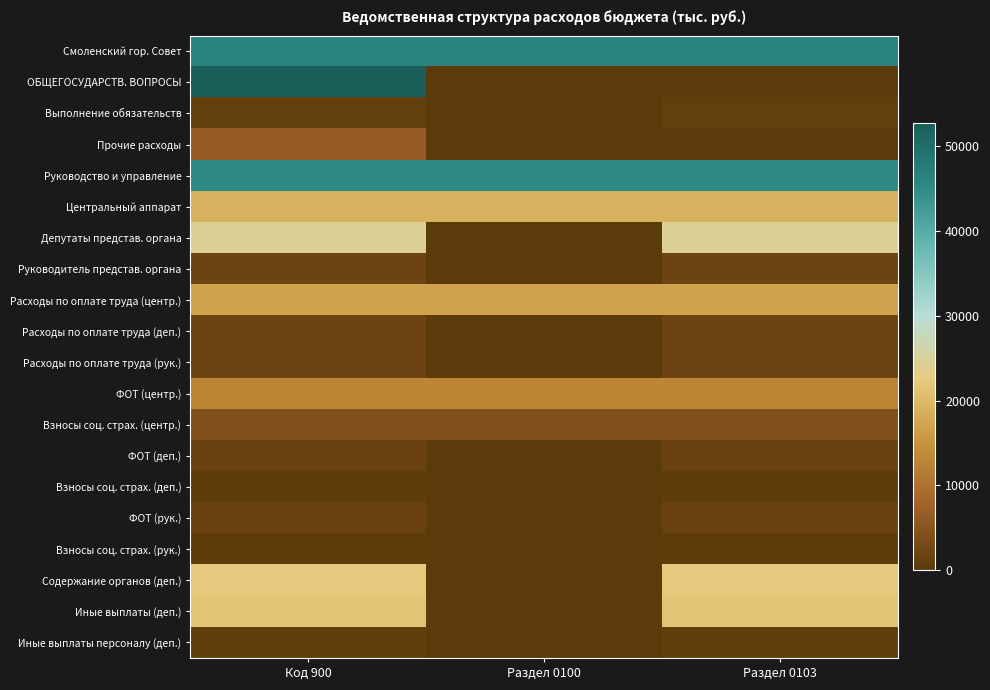

How many series are shown in this chart?

20